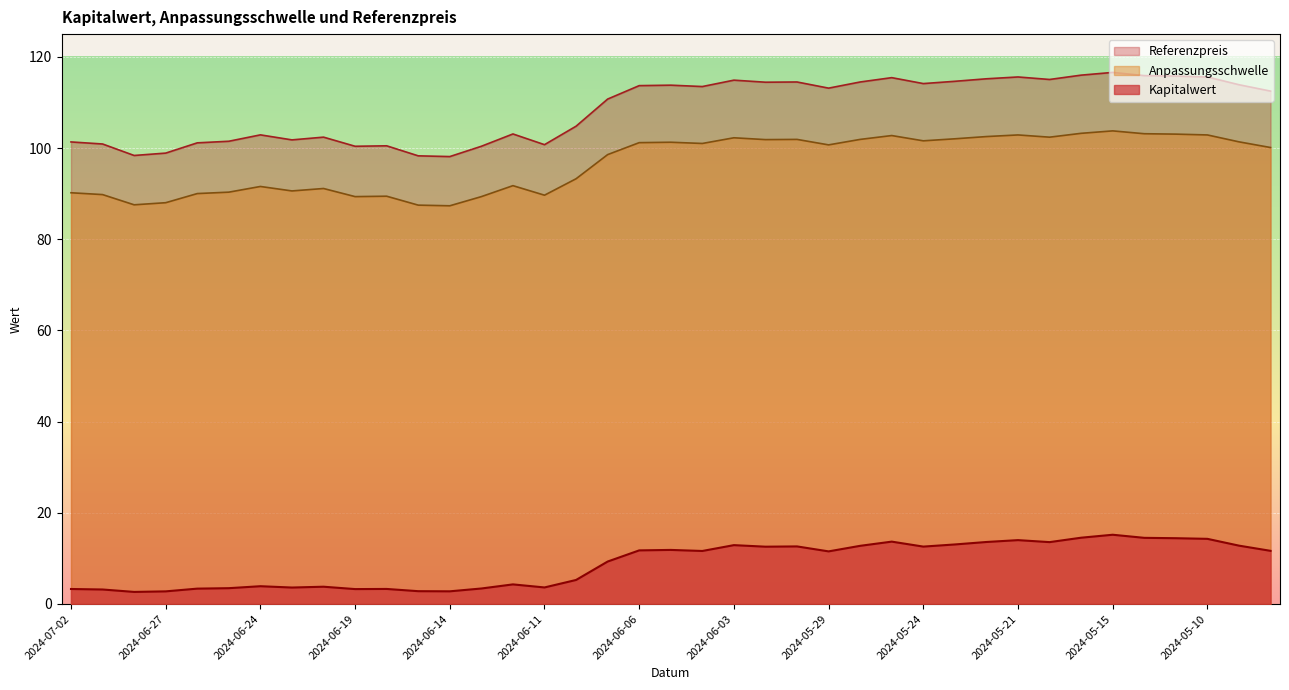

The value of Anpassungsschwelle at 2024-06-04 is 101.0. True or false?

True